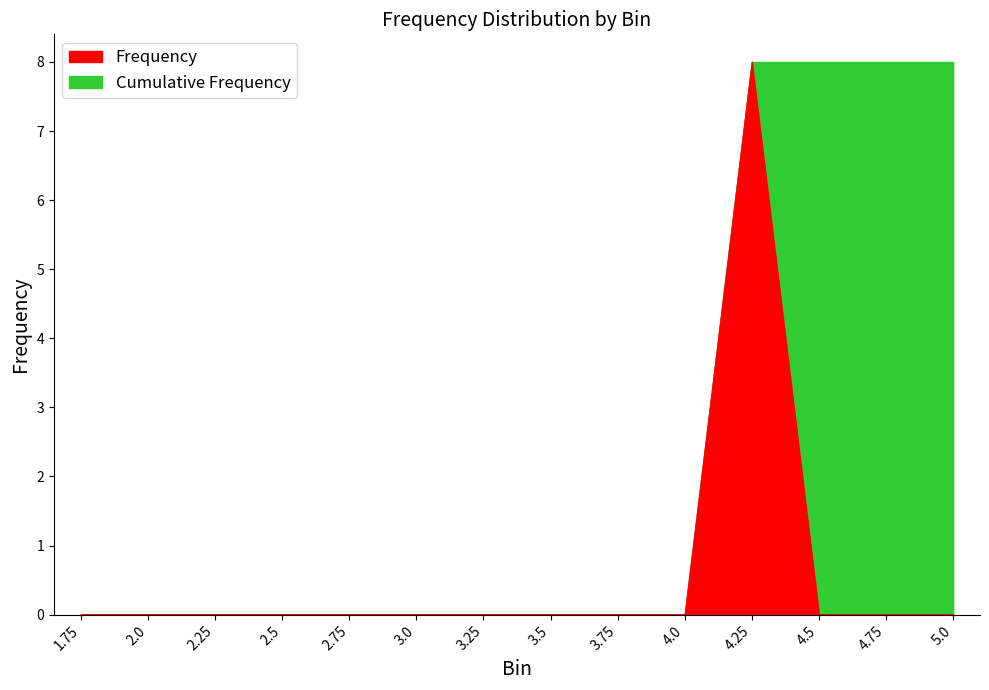

What are all the series names shown in the legend?

Frequency, Cumulative Frequency